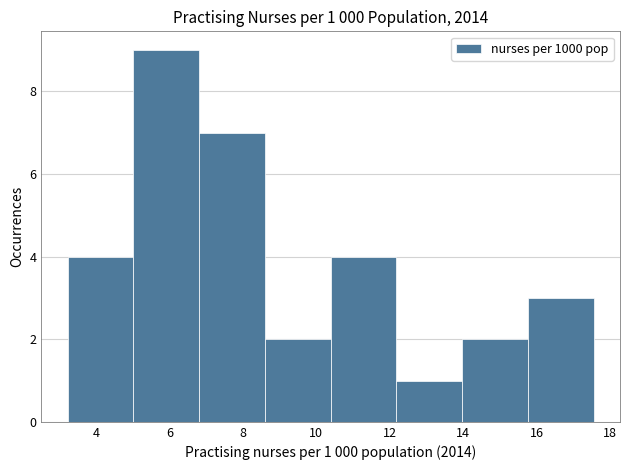

Over which range of the x-axis is the bar tallest?

5.0 to 6.8